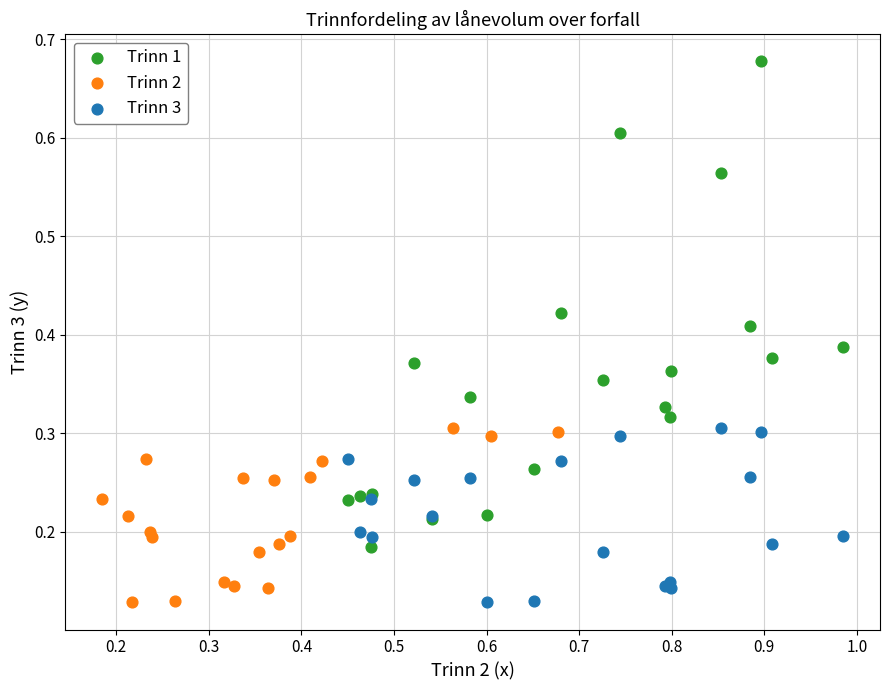

Which series has the largest Y range (max minus min)?

Trinn 1